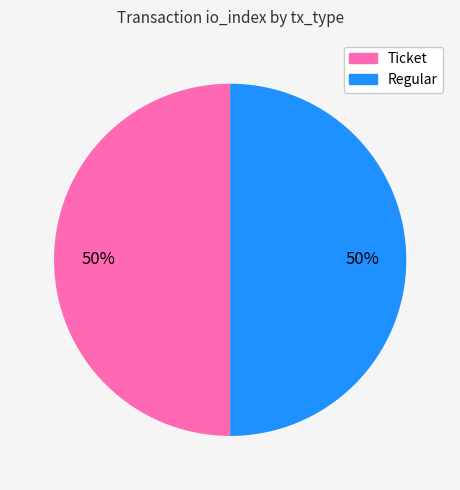

Approximately how many times larger is the value at Regular compared to Ticket?

1.0